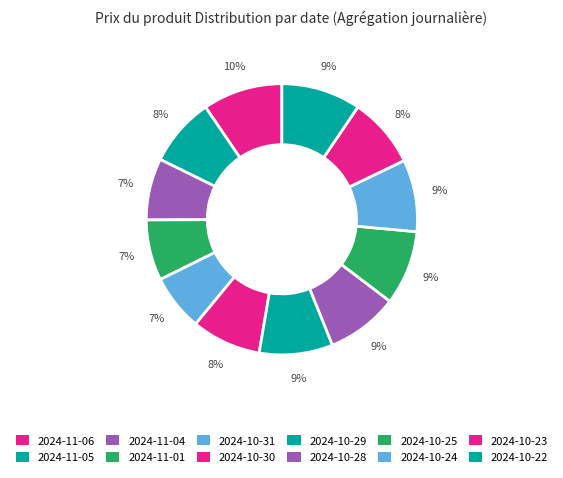

Count the number of slices in the pie.

12